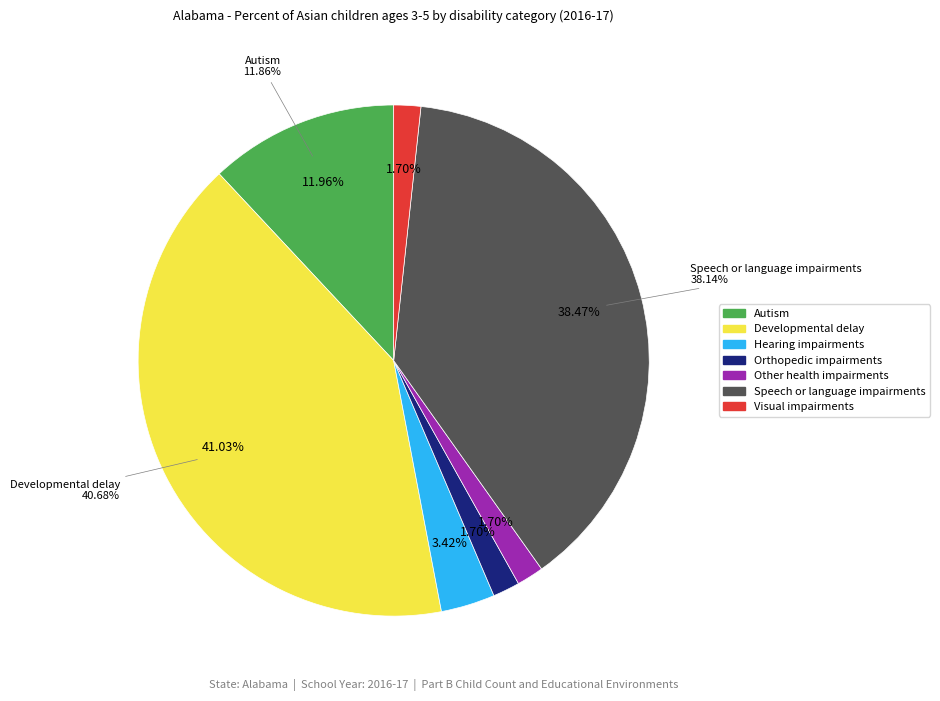

To the nearest percent, what is the difference between the Other health impairments and Autism slice percentages?

10%